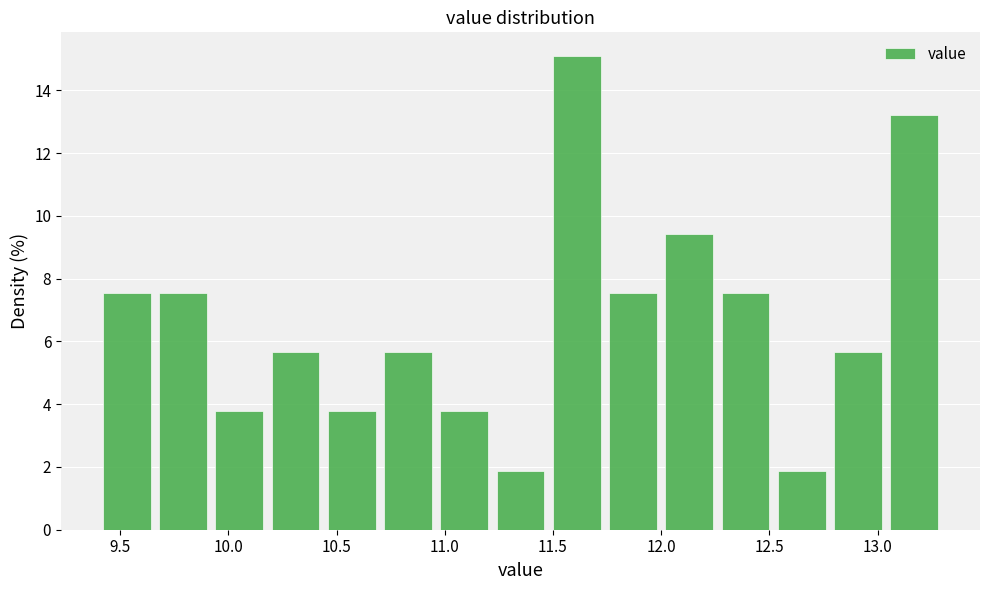

Reading left to right, transcribe this chart: for each bar, give the range it covers on the x-axis and its height. Neither the bar edges nor the heights are printed on the chart, so give them approximately, as read against the axes.

9.40 to 9.66: 7.6
9.66 to 9.92: 7.6
9.92 to 10.18: 3.8
10.18 to 10.44: 5.6
10.44 to 10.70: 3.8
10.70 to 10.96: 5.6
10.96 to 11.22: 3.8
11.22 to 11.48: 1.8
11.48 to 11.74: 15.0
11.74 to 12.00: 7.6
12.00 to 12.26: 9.4
12.26 to 12.52: 7.6
12.52 to 12.78: 1.8
12.78 to 13.04: 5.6
13.04 to 13.30: 13.2